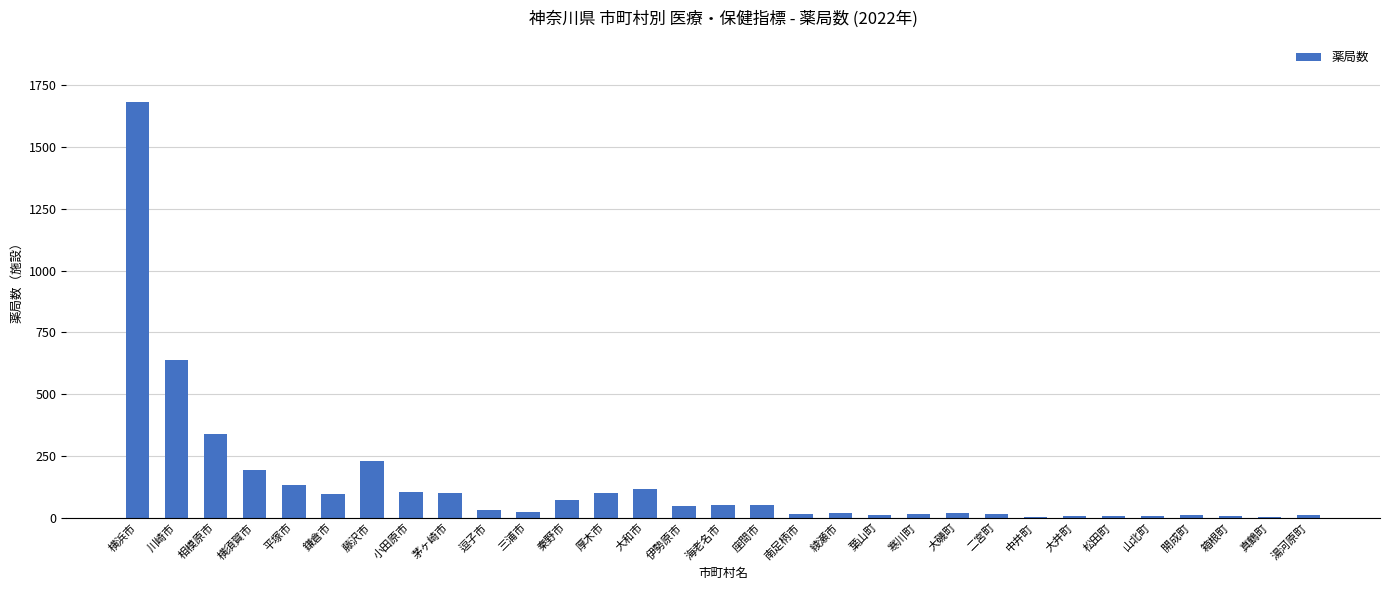

What is the change in value from 川崎市 to 横須賀市?

-448